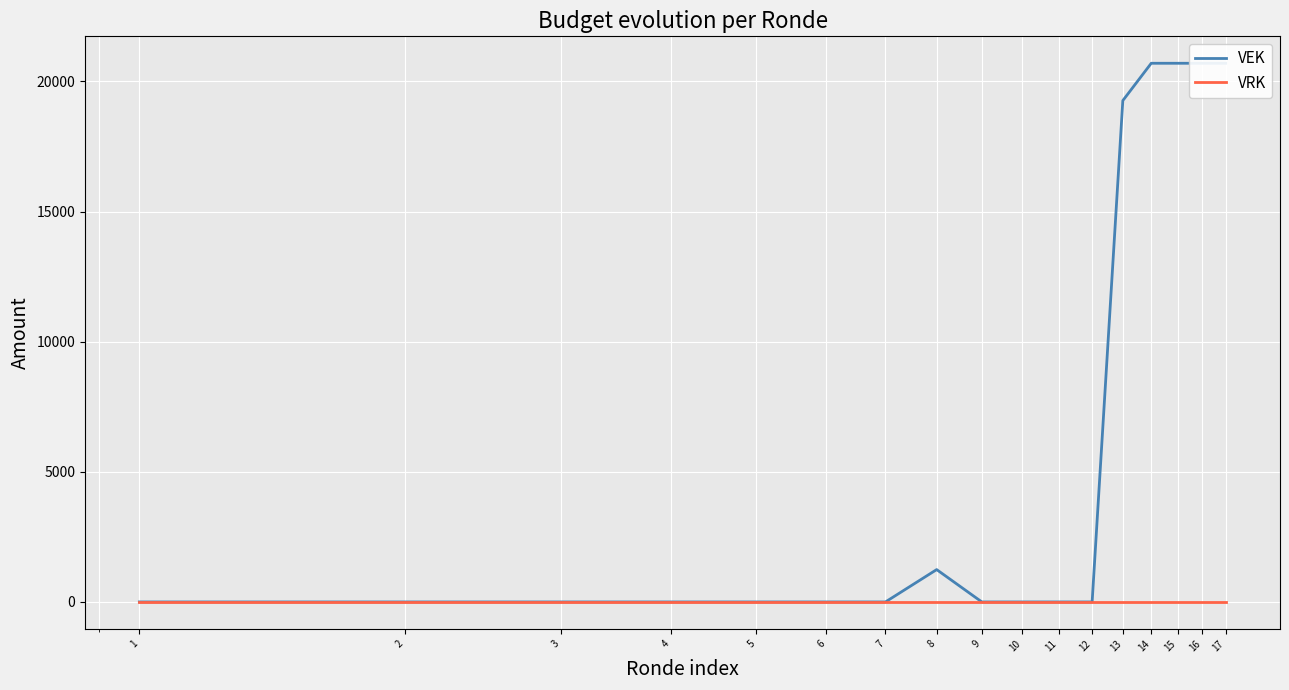

The value of VEK at 17 is 20700. True or false?

True